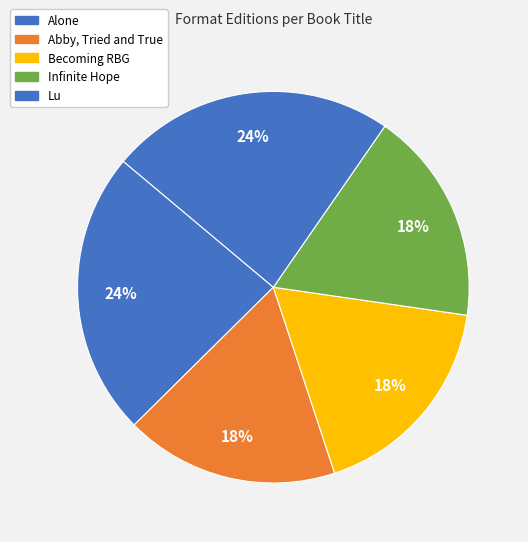

To the nearest percent, what portion does Lu represent?

24%